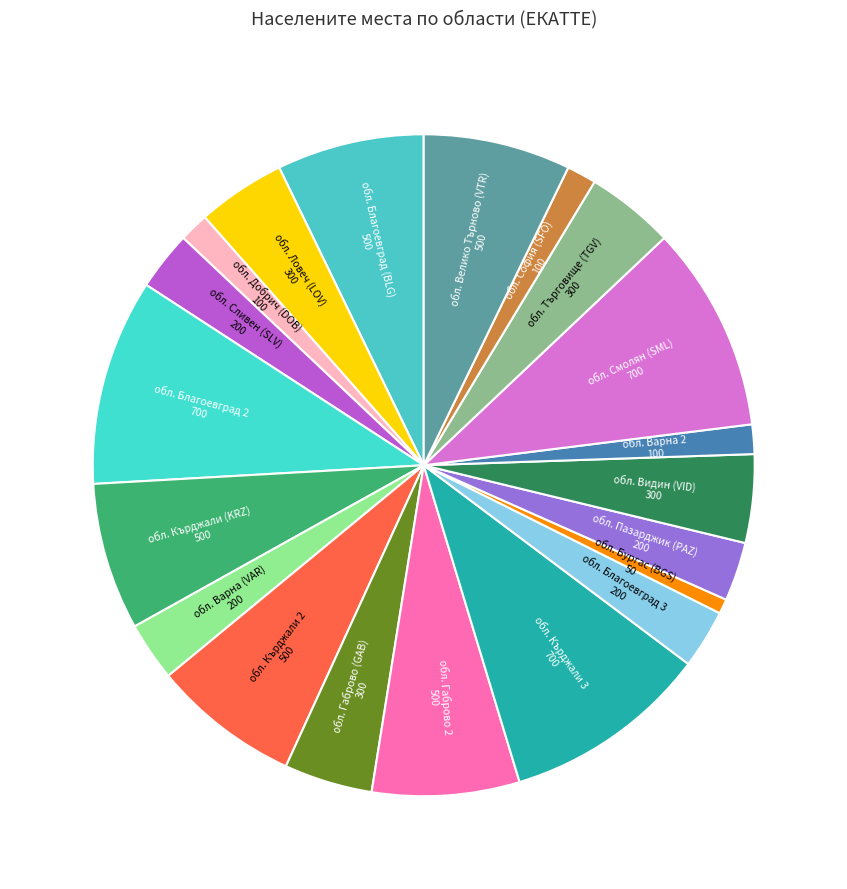

Count the number of slices in the pie.

20